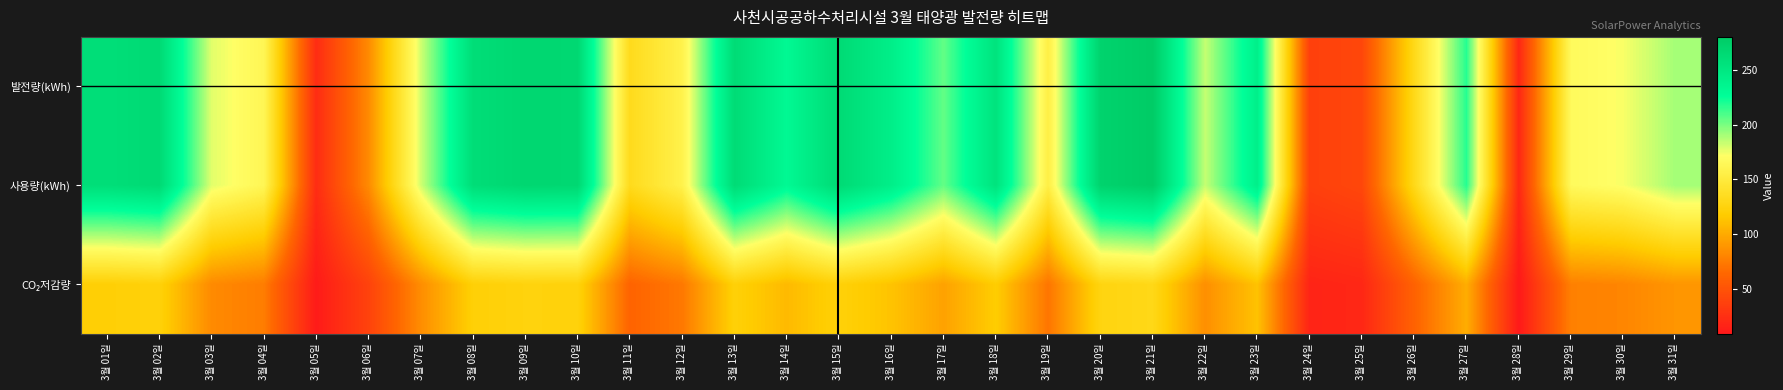

Which series changed the most between 3월 21일 and 3월 28일?

발전량(kWh)